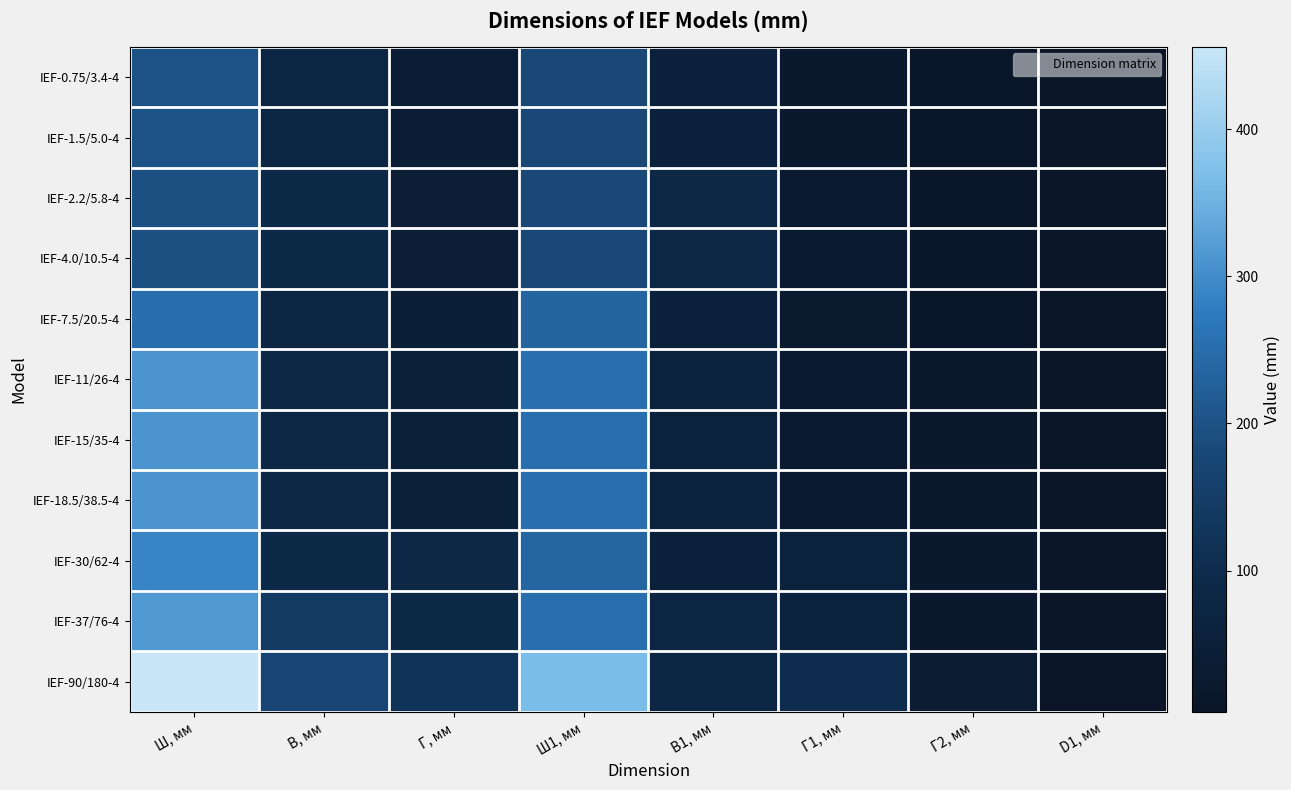

At which category is the sum across all series the highest?

Ш, мм